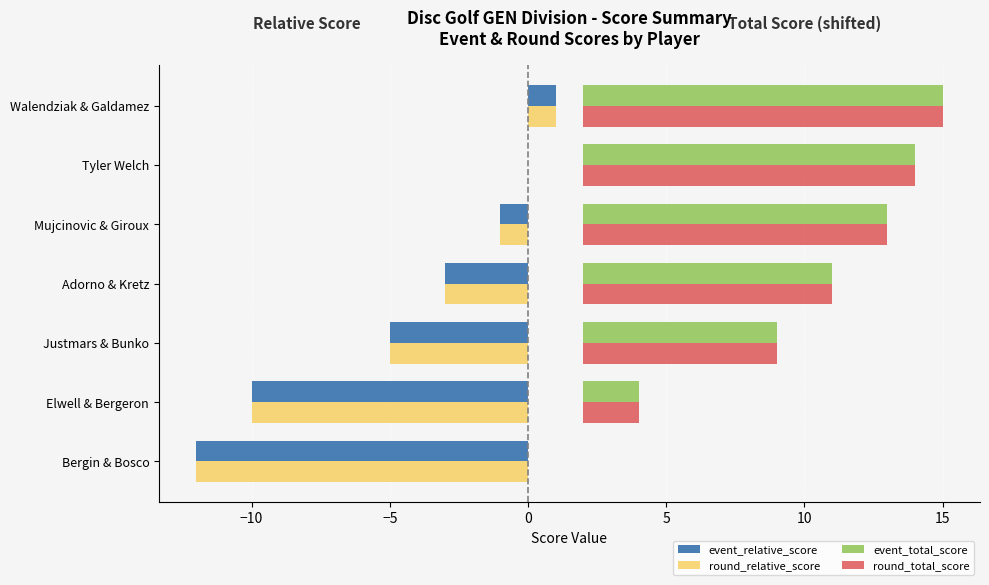

Rank the series at Bergin & Bosco from highest to lowest value.

event_total_score, round_total_score, event_relative_score, round_relative_score